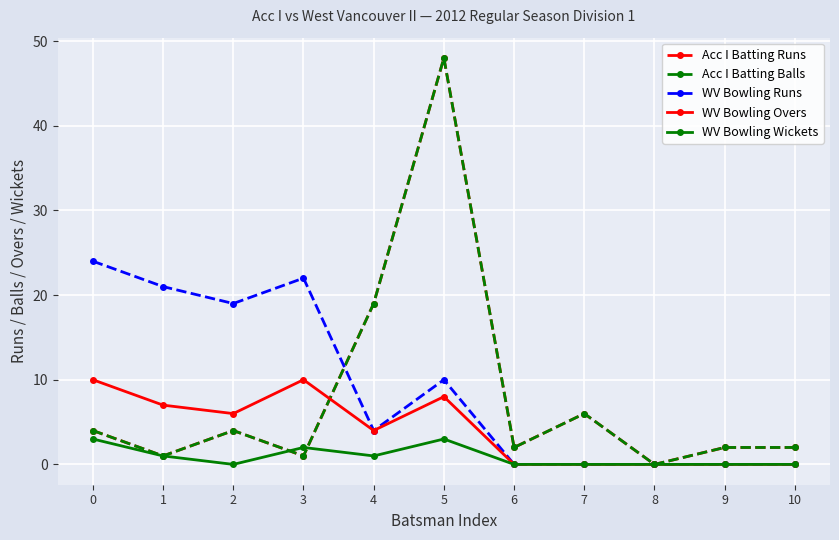

At which category does Acc I Batting Runs reach its first local valley?

1